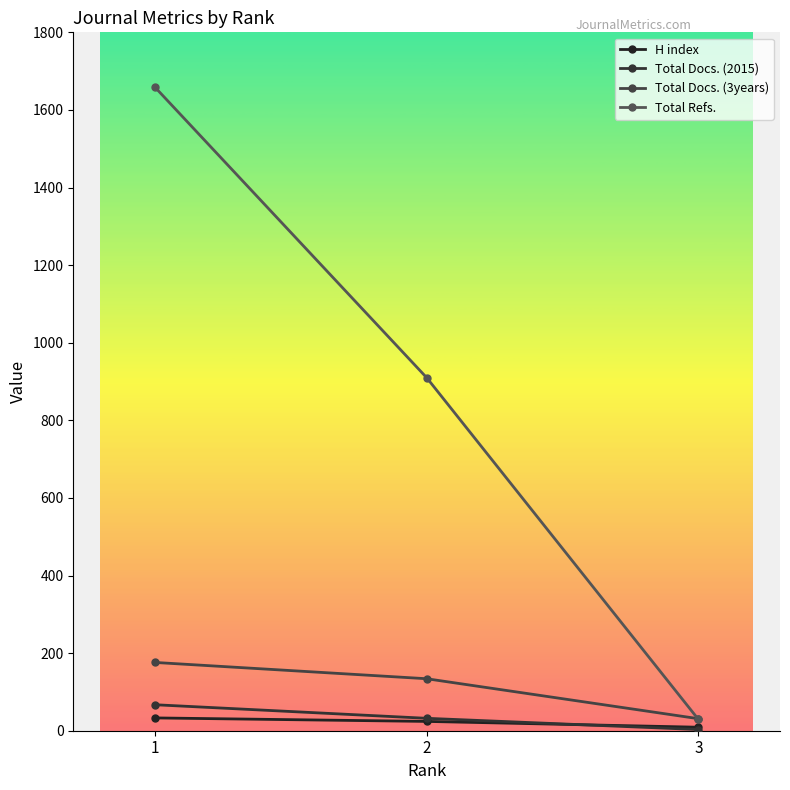

Where is Total Refs. nearest to the value 844?

2